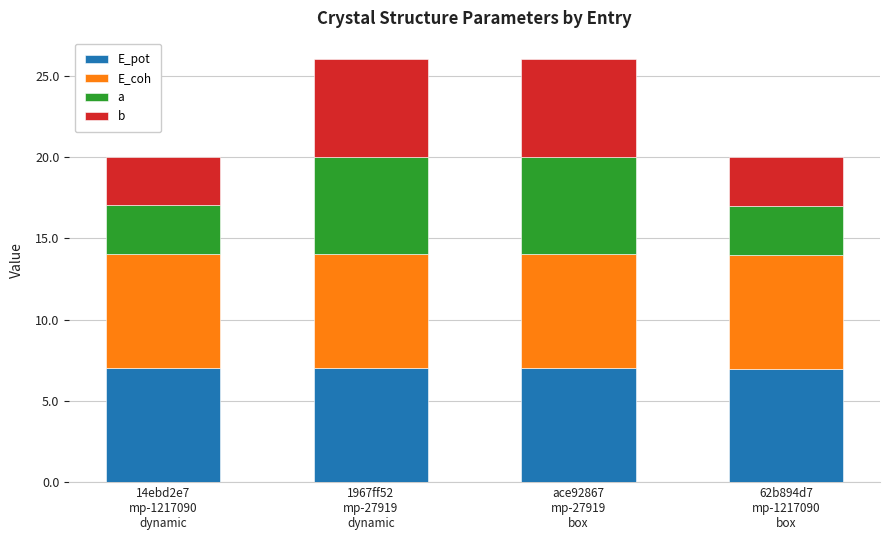

Between 1967ff52
mp-27919
dynamic and ace92867
mp-27919
box, which is larger?

1967ff52
mp-27919
dynamic